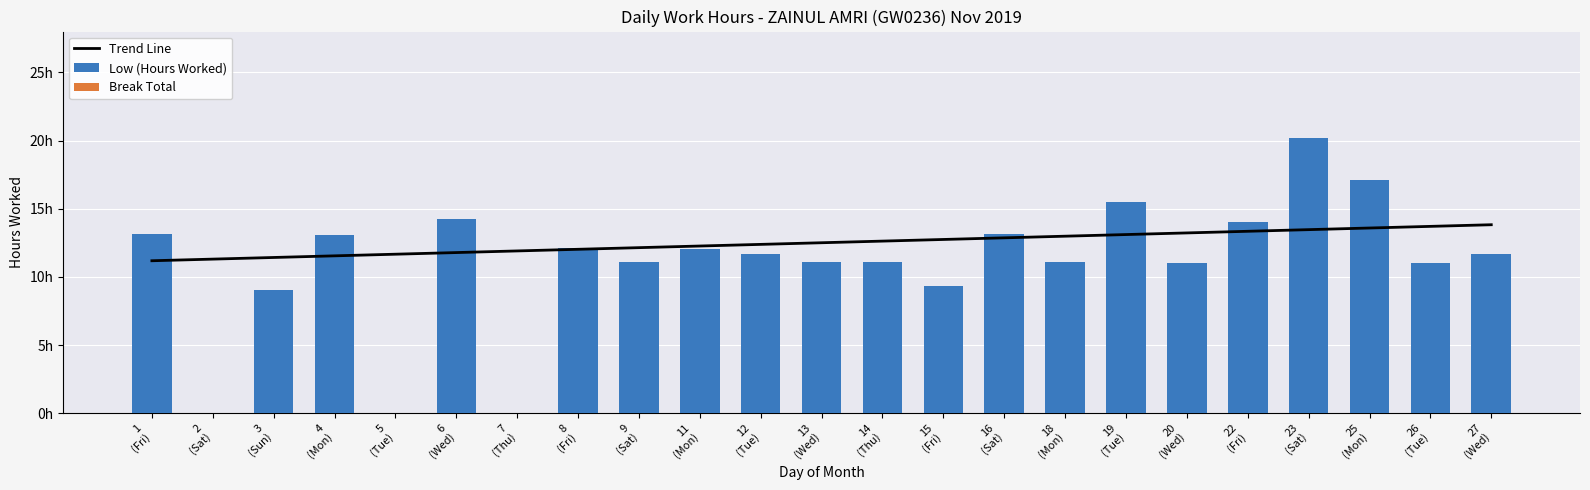

What is the value of the 14th bar from the left?

9.3